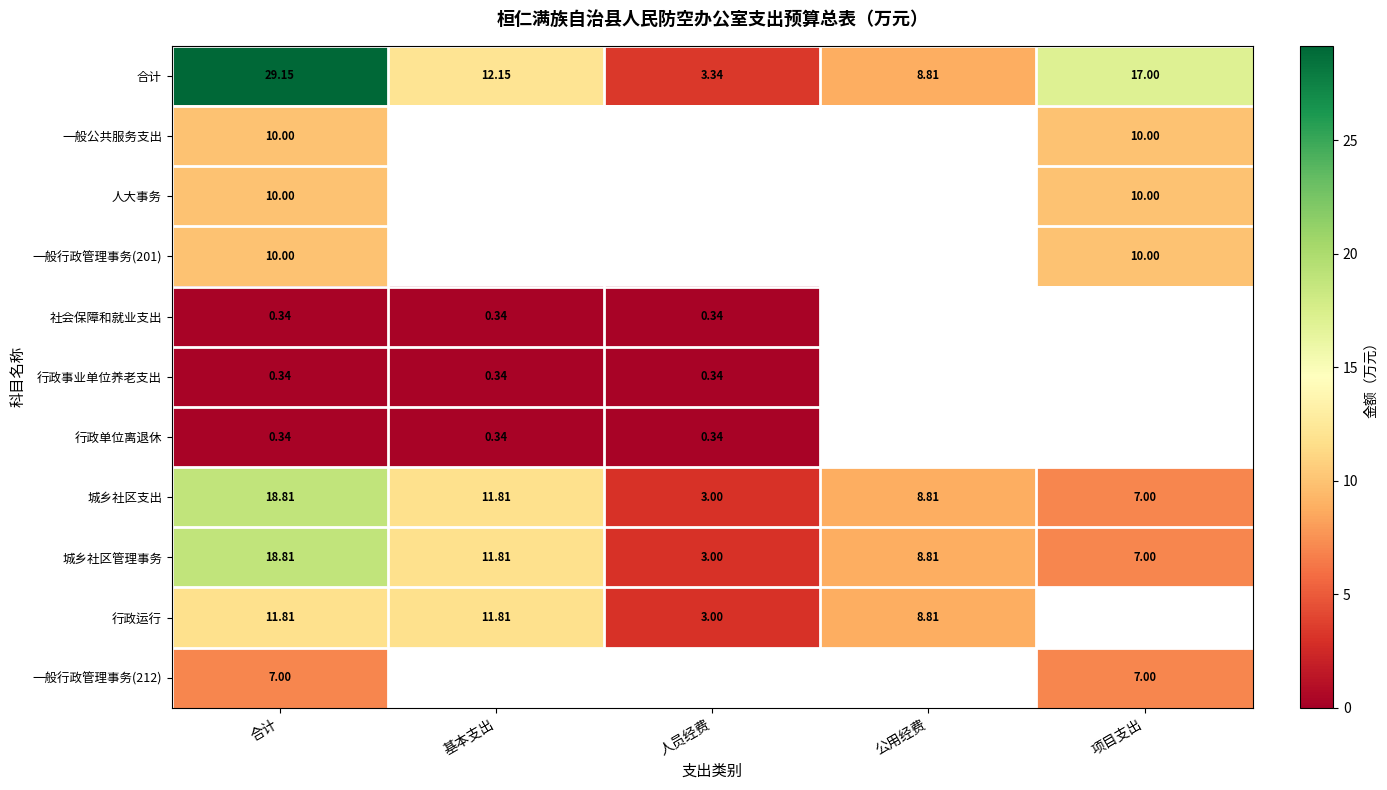

How many data points in 合计 are less than 12?

2